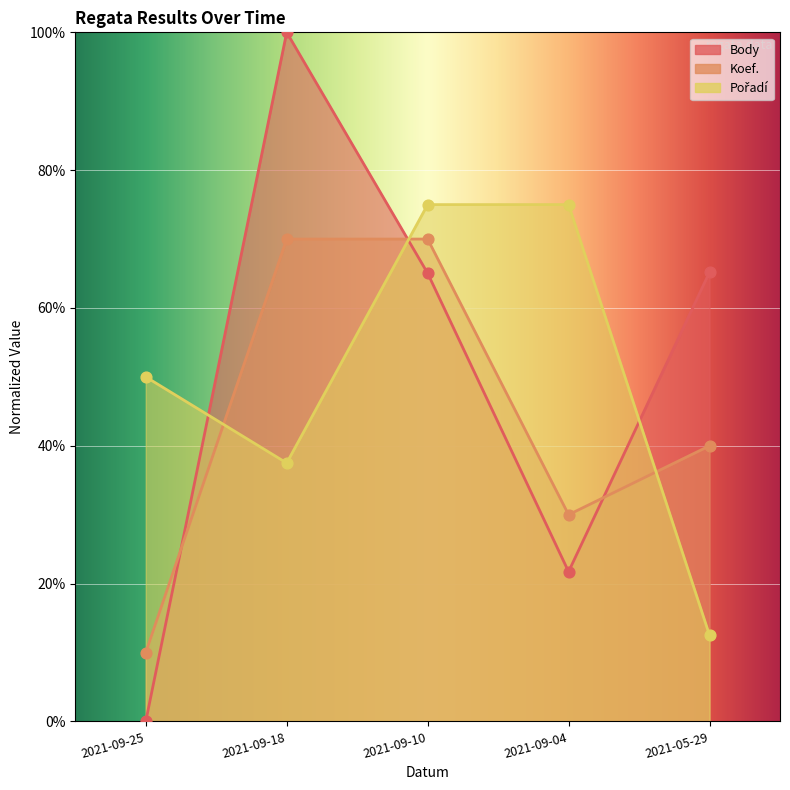

At which category is the sum across all series the highest?

2021-09-10